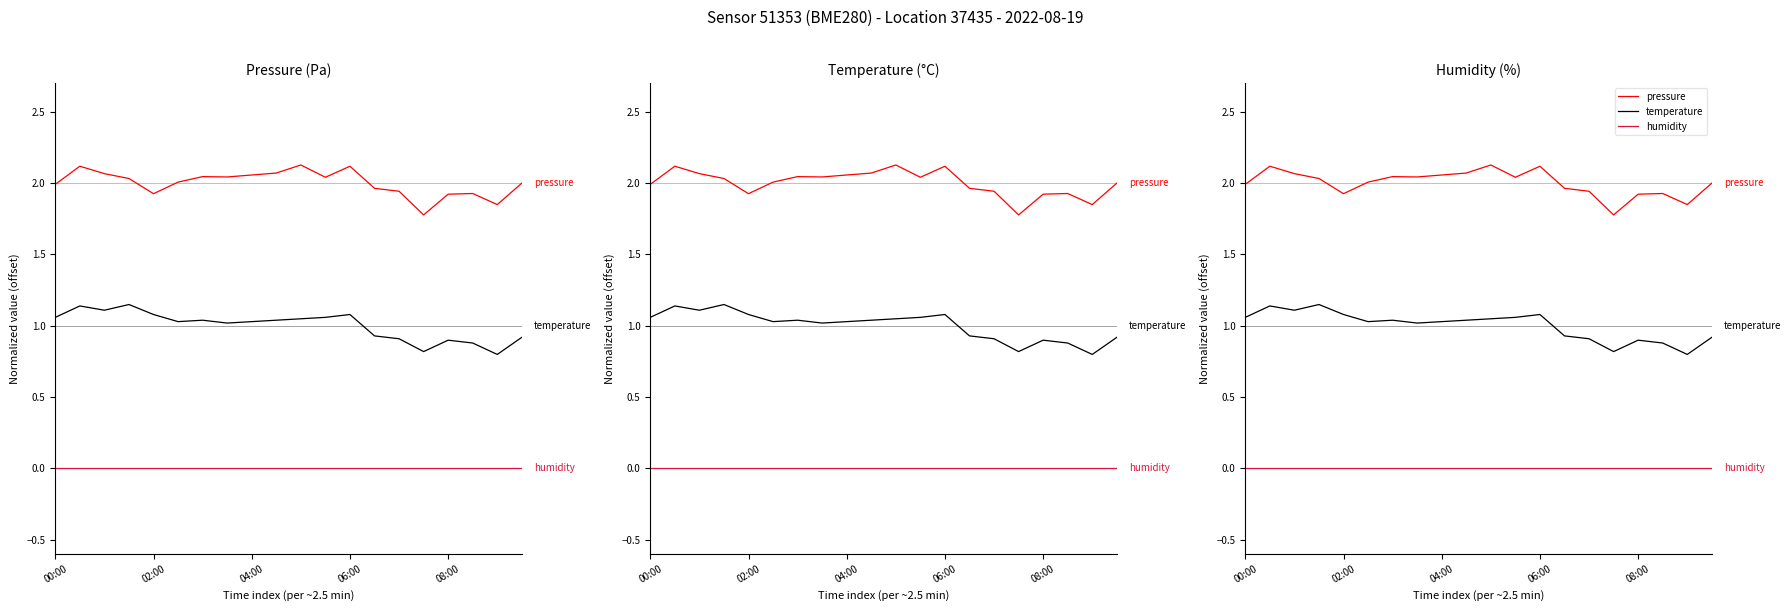

Is this an area chart (filled region under the line)?

No